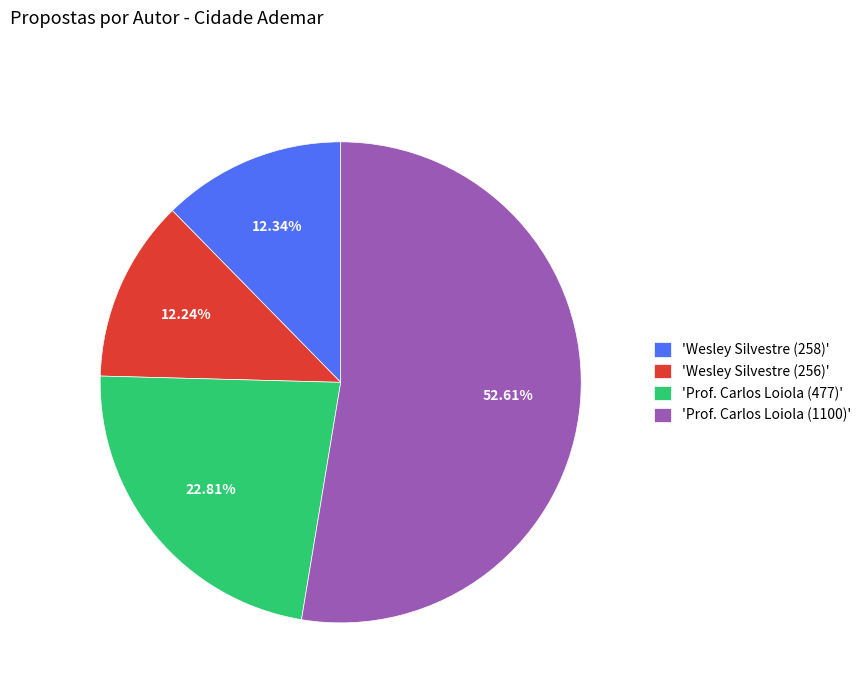

What is the ratio of the value at 'Prof. Carlos Loiola (477)' to the value at 'Wesley Silvestre (258)'?

1.8